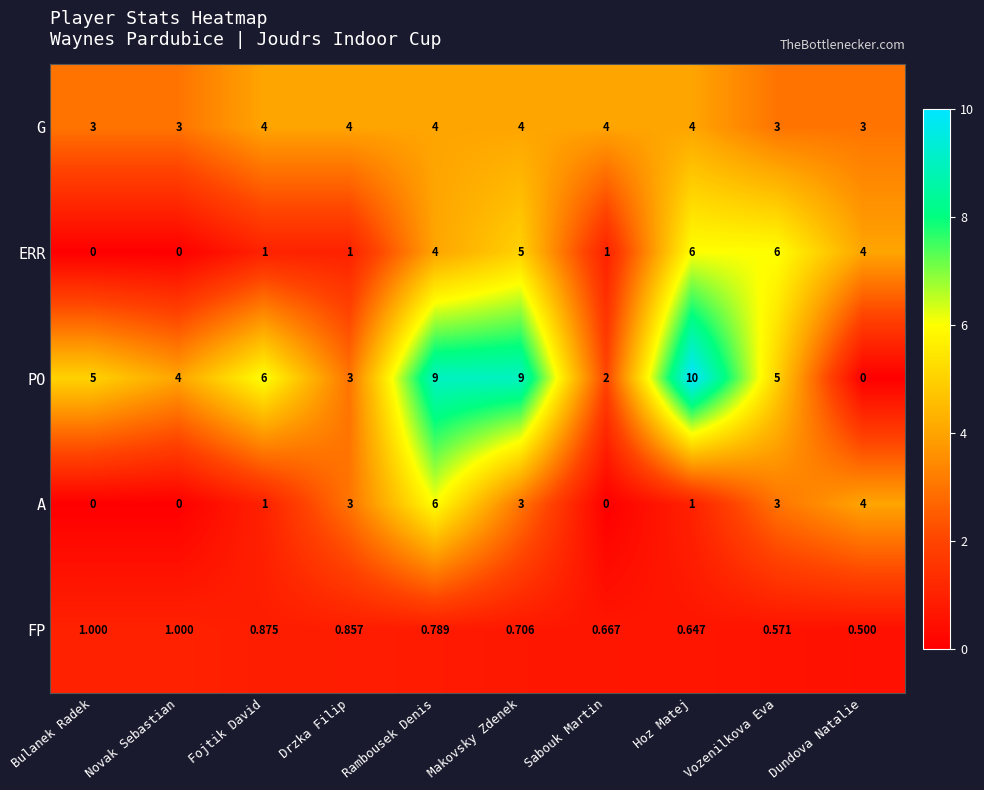

Which series has the largest total across all categories?

PO